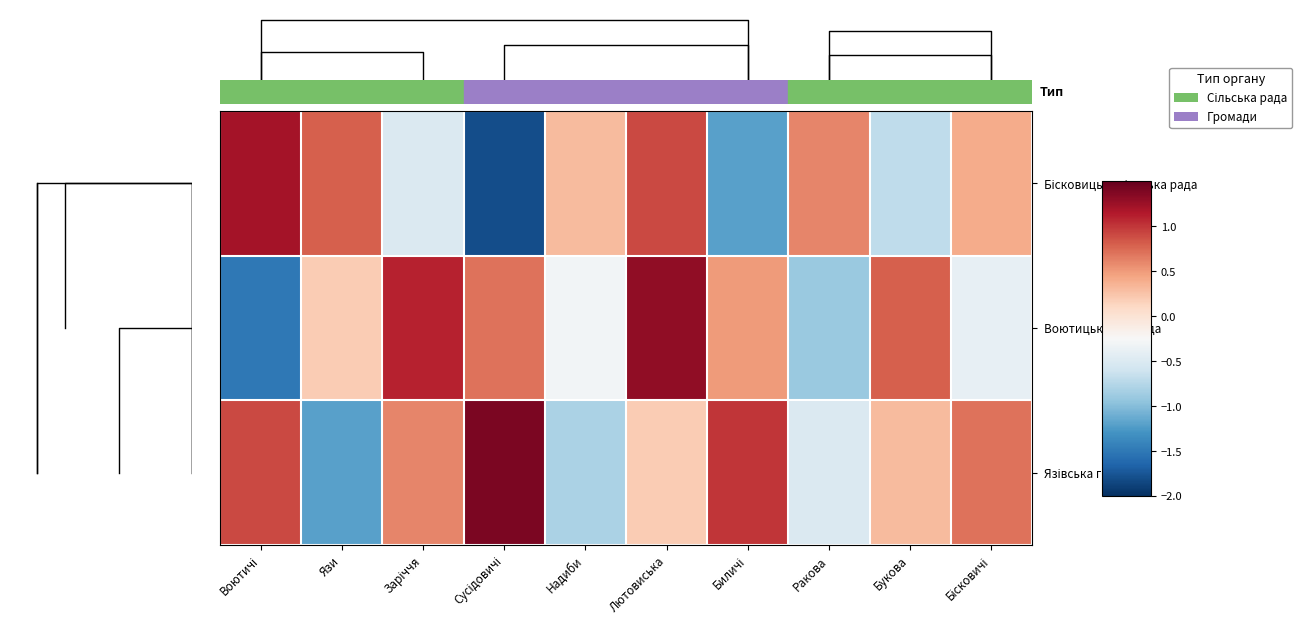

How many distinct data groups are displayed?

3